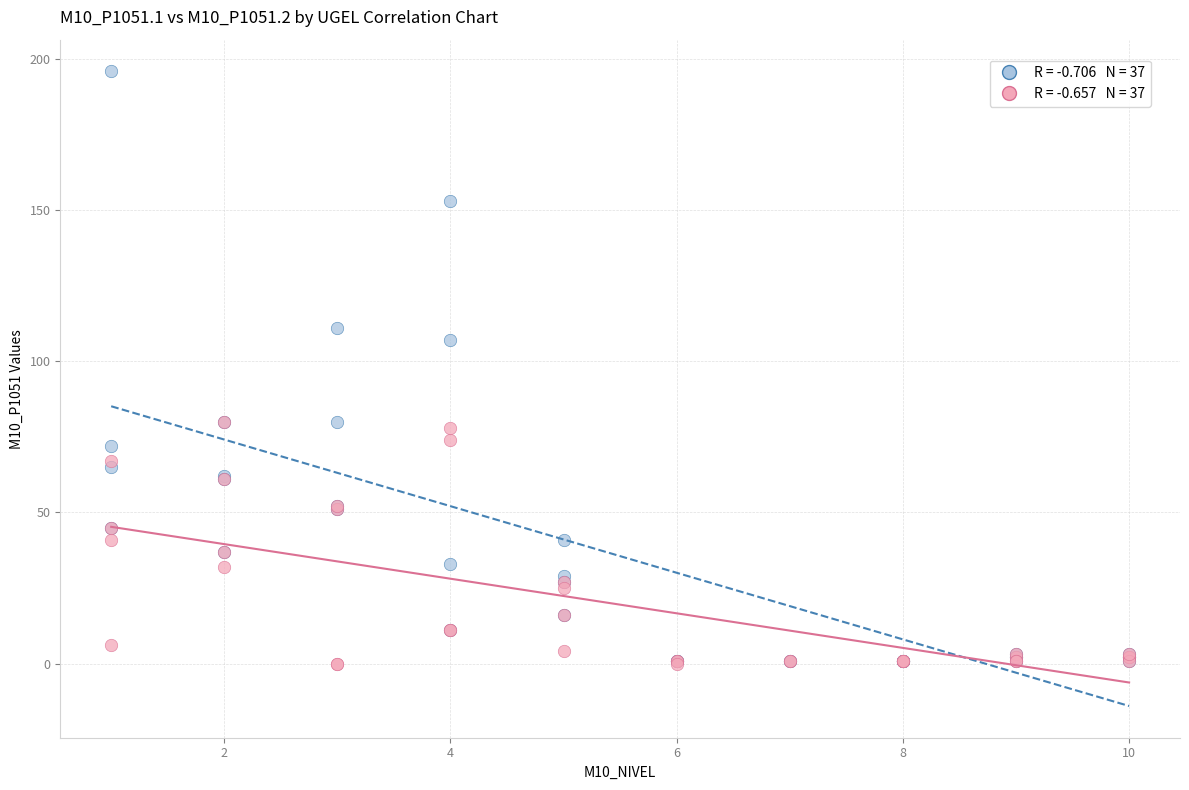

Across all series, what Y value is closest to 98?

107